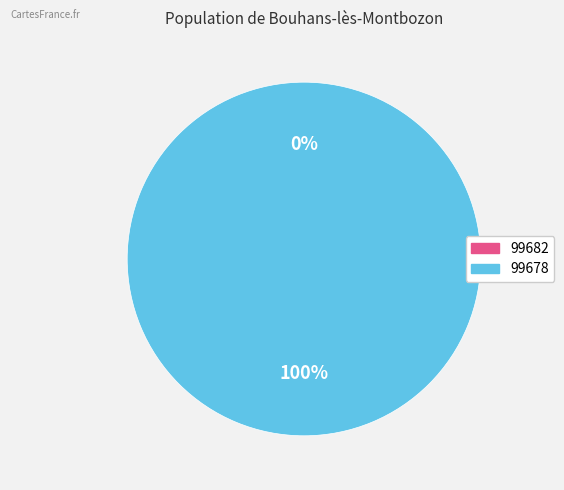

Which slice is the largest?

99678